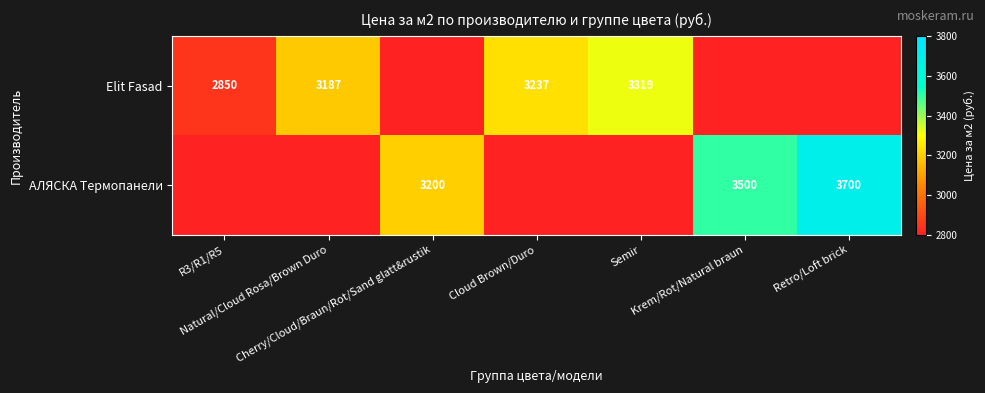

What is the lowest value of the Elit Fasad series?

2800